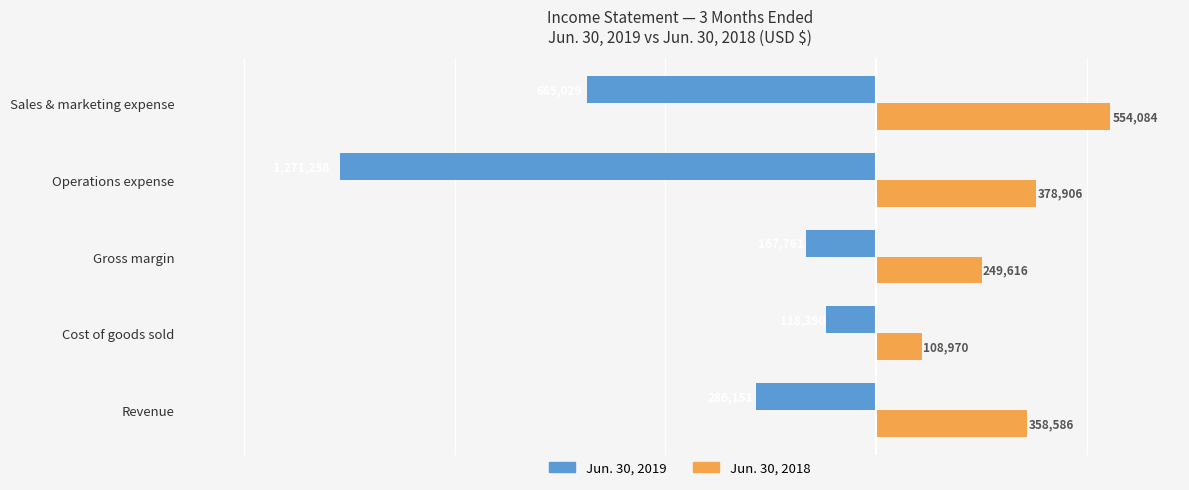

What is the approximate value of Jun. 30, 2018 at Cost of goods sold, to the nearest 100?

109000